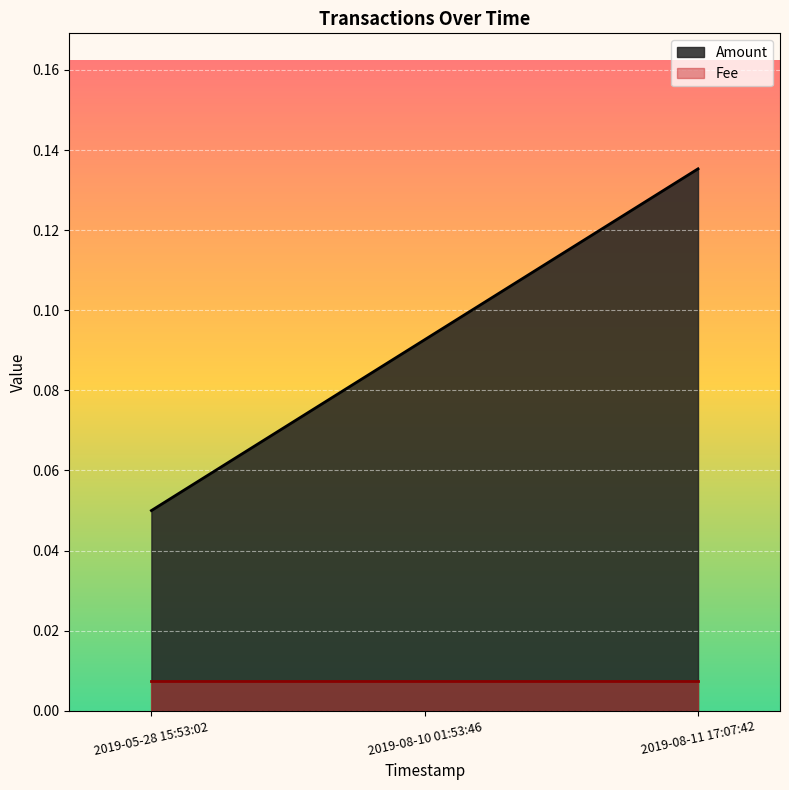

Between 2019-05-28 15:53:02 and 2019-08-11 17:07:42, which series saw the biggest shift?

Amount